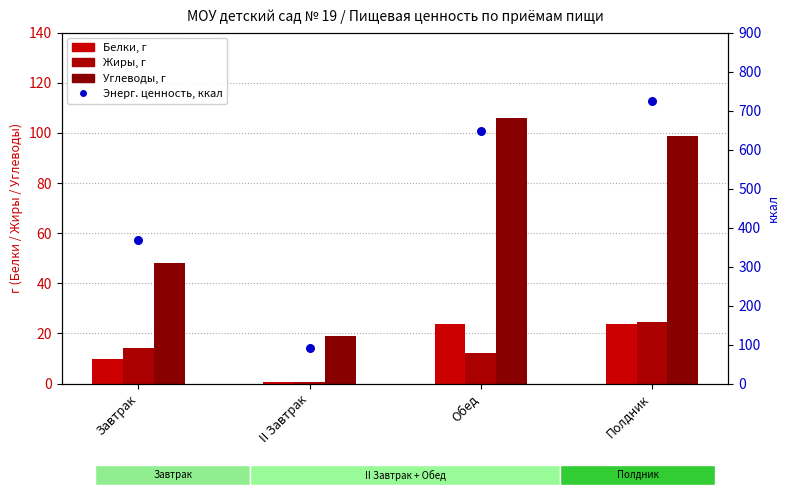

What is the total value across all series at Полдник?

870.9